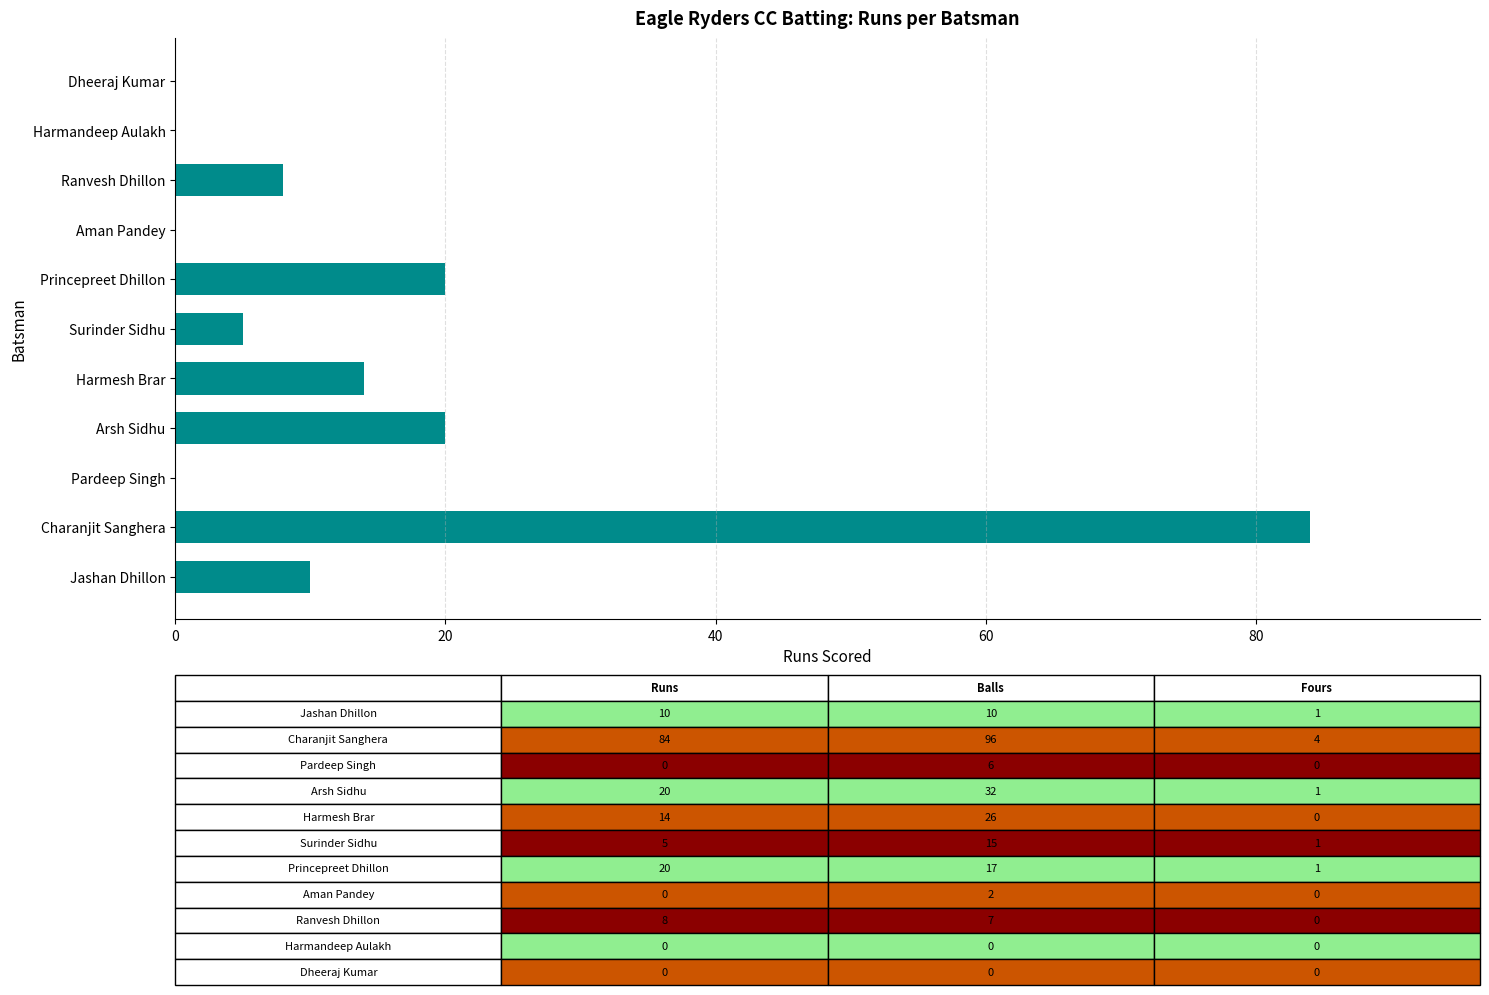

What is the sum of all values?

161